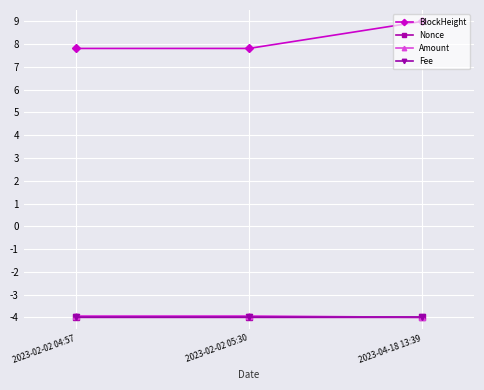

Reading right to left, transcribe all the data shown in this chart.

BlockHeight: 9.0	7.8	7.8
Nonce: -4.0	-4.0	-4.0
Amount: -4.0	-3.9	-3.9
Fee: -4.0	-4.0	-4.0